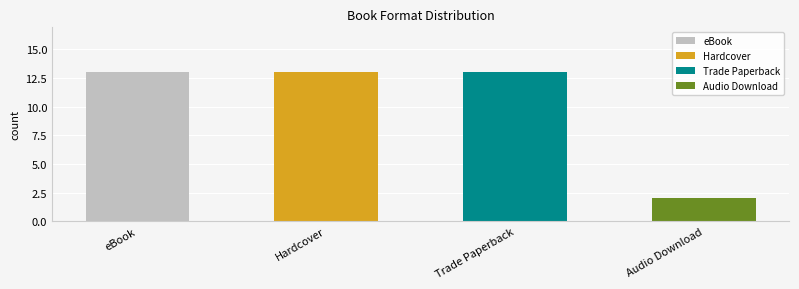

Which category has the highest value across all series?

eBook